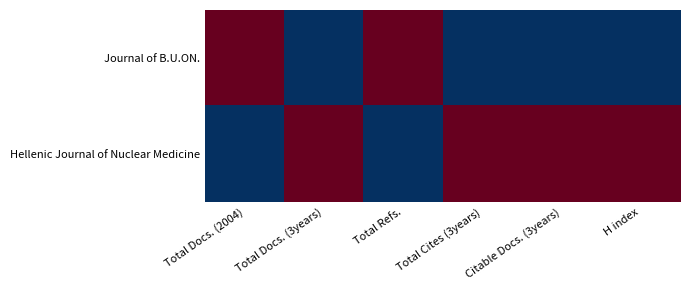

List the series in order of their peak value, lowest first.

Journal of B.U.ON., Hellenic Journal of Nuclear Medicine